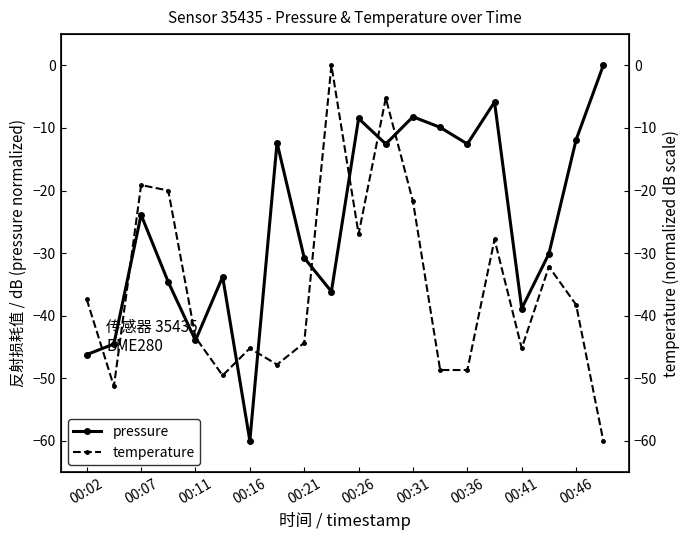

Which series has the largest total across all categories?

pressure